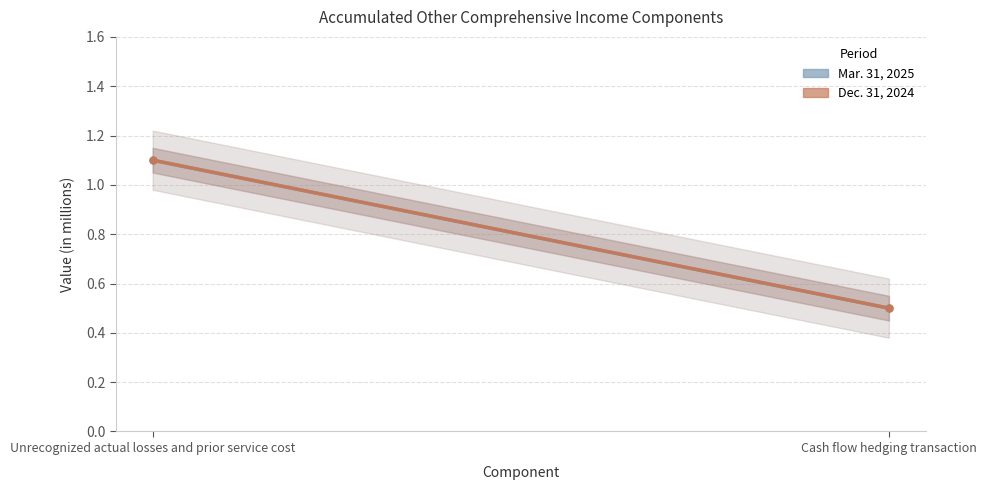

What is the difference between the maximum and minimum values in the Dec. 31, 2024 series?

0.6